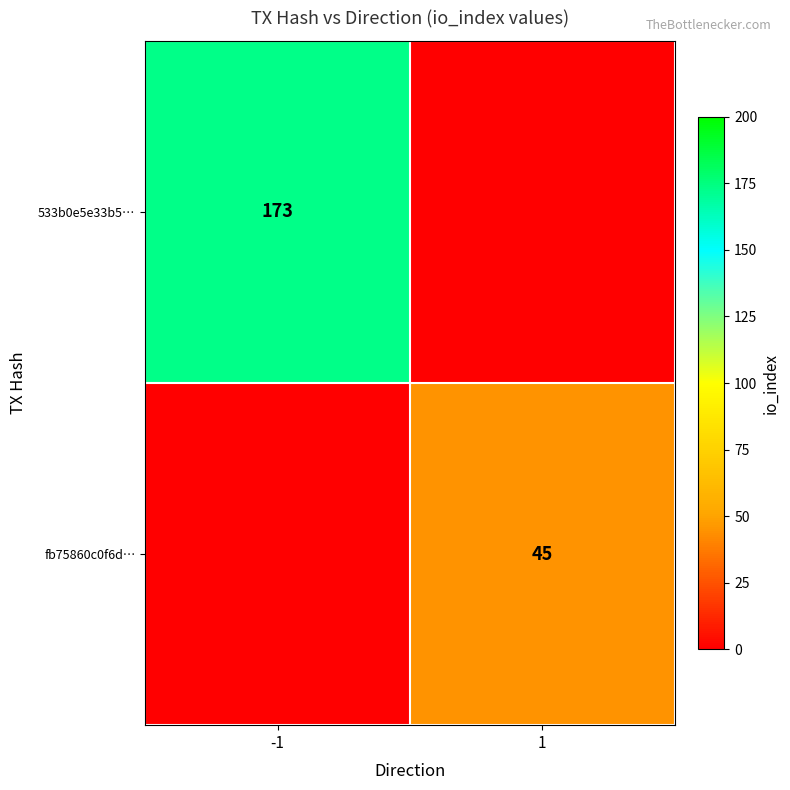

At which category is the sum across all series the highest?

-1